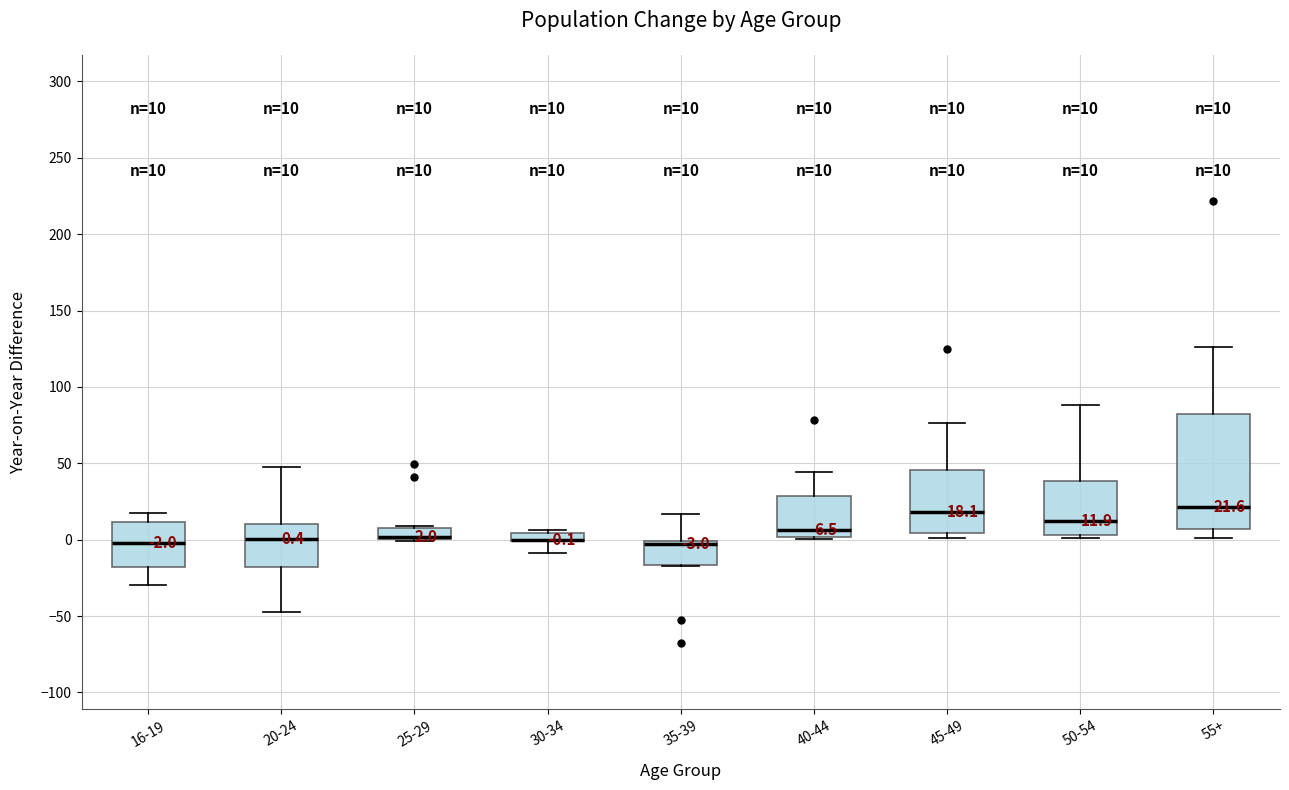

Which box is the tallest, from its lower edge to its upper edge?

55+